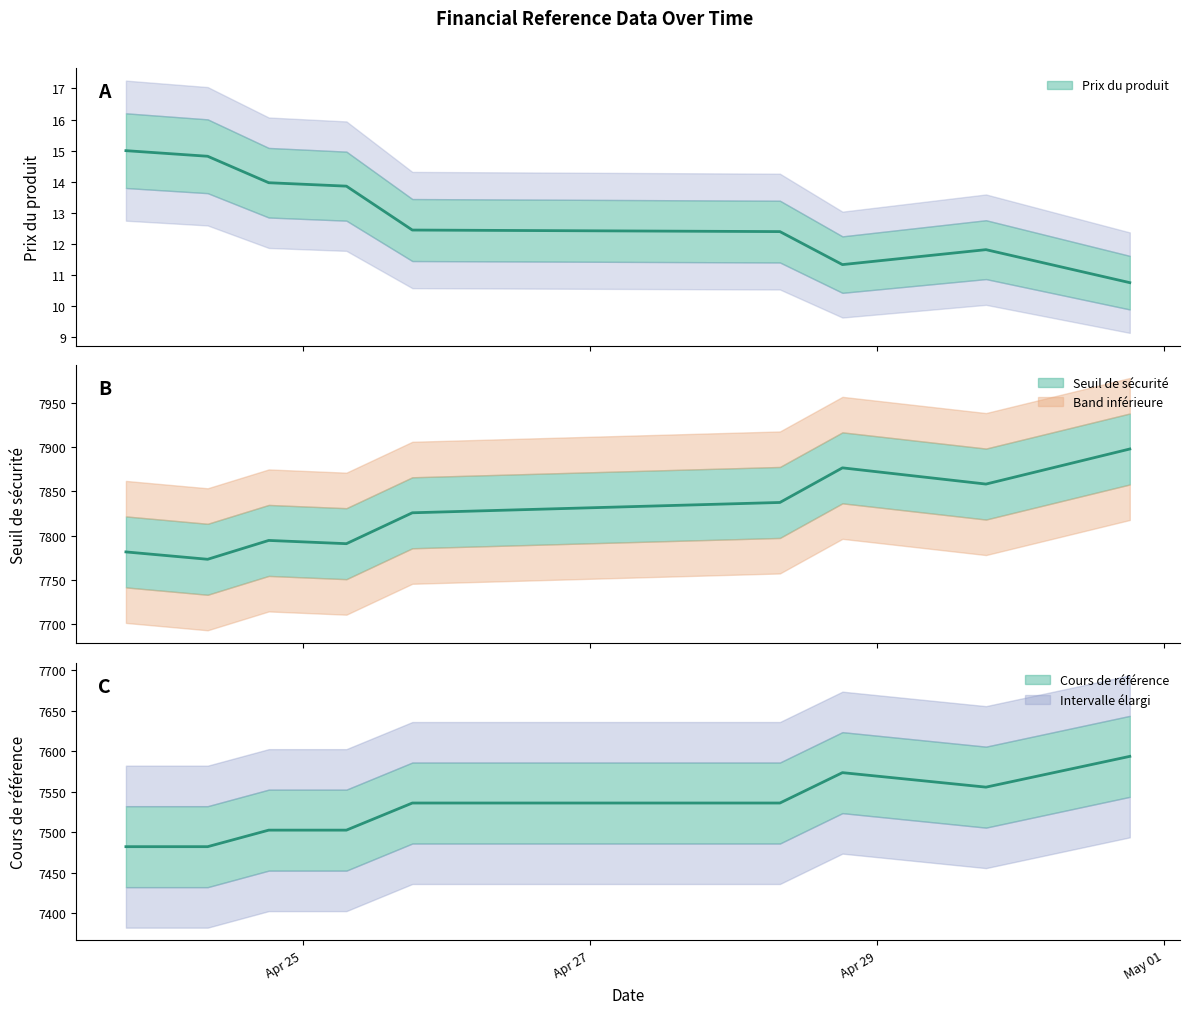

The value of Seuil de sécurité at 2025-04-28 18:14:38 is 7876.4. True or false?

True